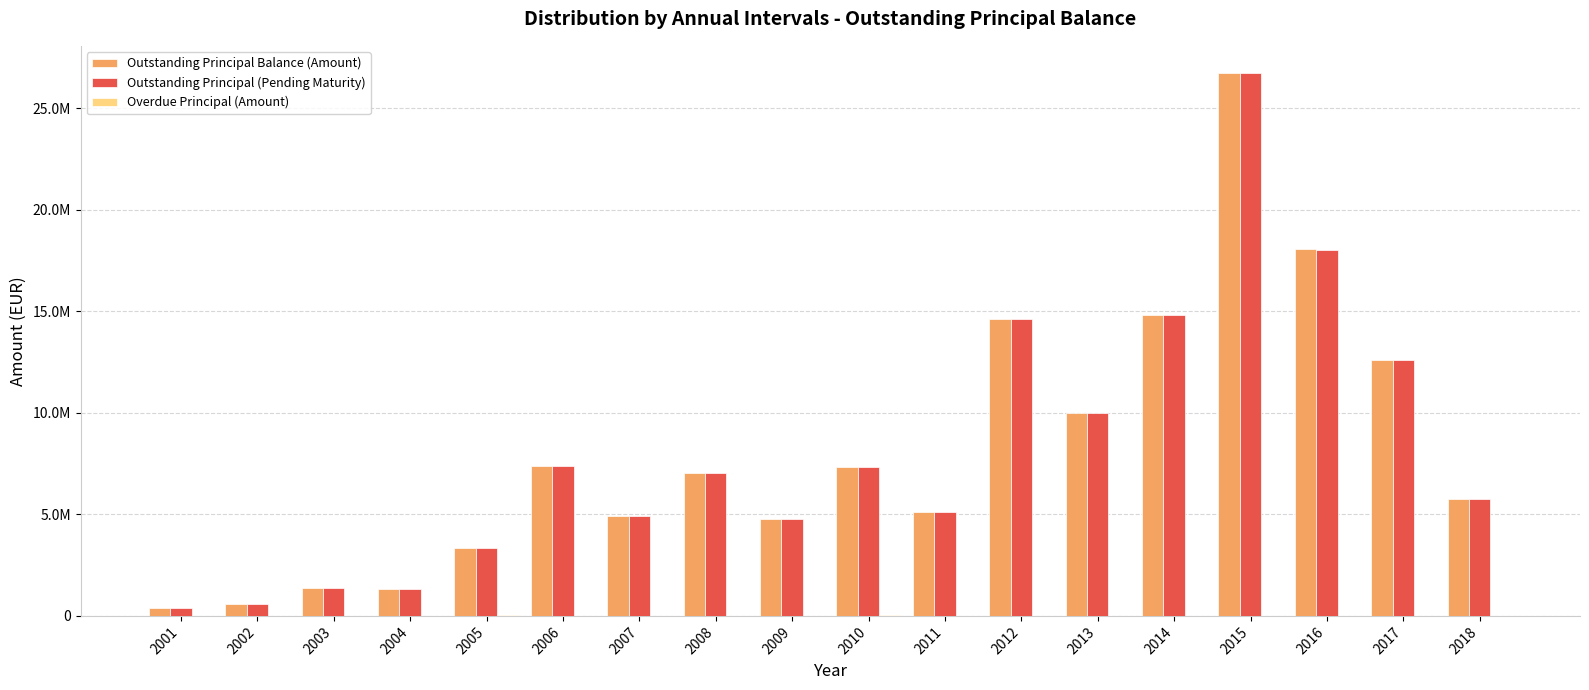

What is the difference between the highest and lowest values at 2002?

597201.3